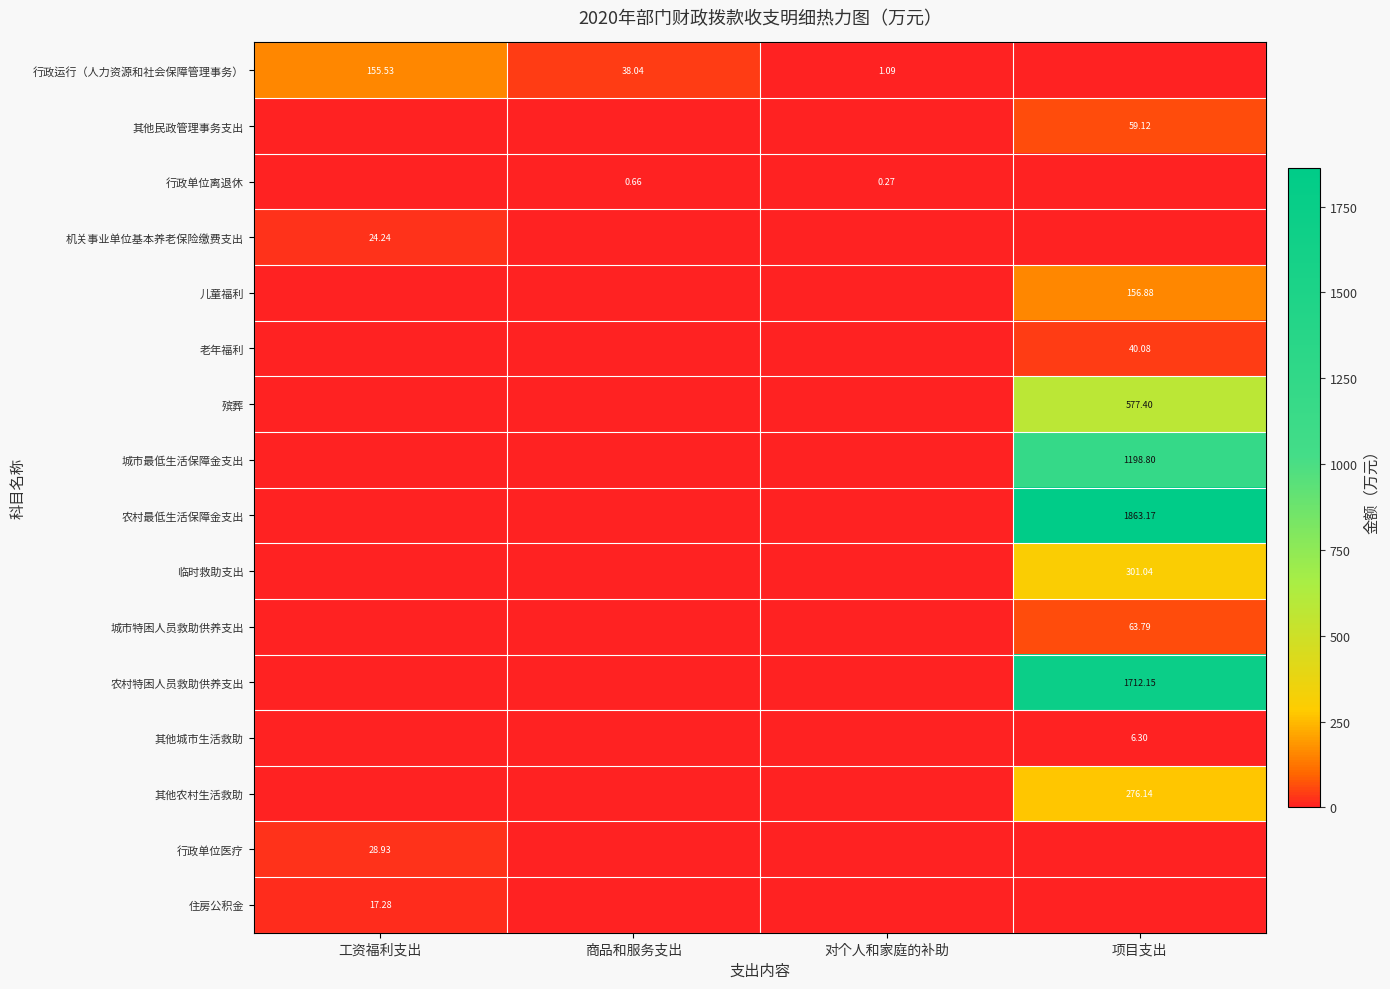

Rank the series by their maximum value, from highest to lowest.

农村最低生活保障金支出, 农村特困人员救助供养支出, 城市最低生活保障金支出, 殡葬, 临时救助支出, 其他农村生活救助, 儿童福利, 行政运行（人力资源和社会保障管理事务）, 城市特困人员救助供养支出, 其他民政管理事务支出, 老年福利, 行政单位医疗, 机关事业单位基本养老保险缴费支出, 住房公积金, 其他城市生活救助, 行政单位离退休